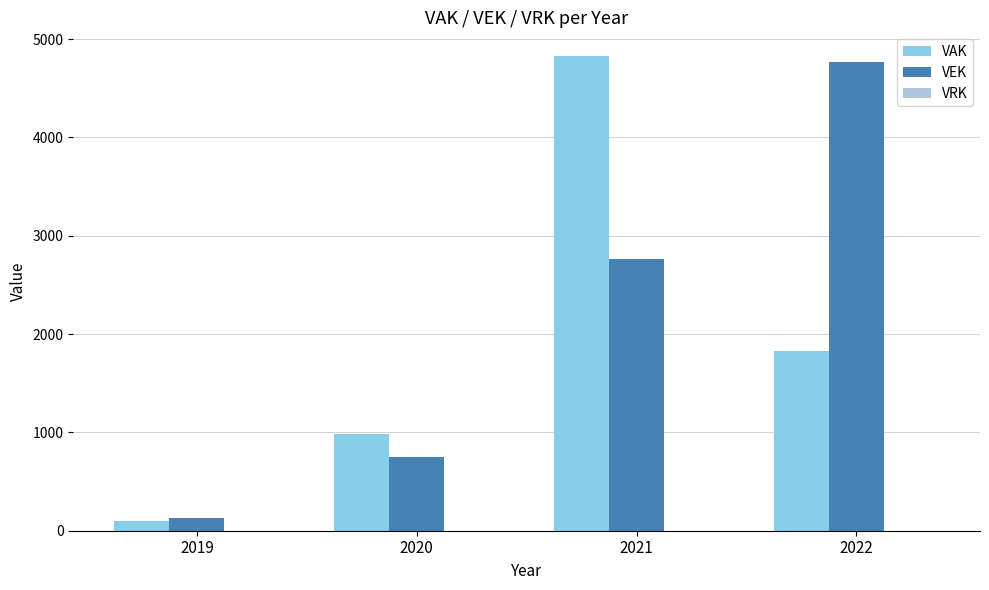

List the labels in order of VEK value, smallest first.

2019, 2020, 2021, 2022